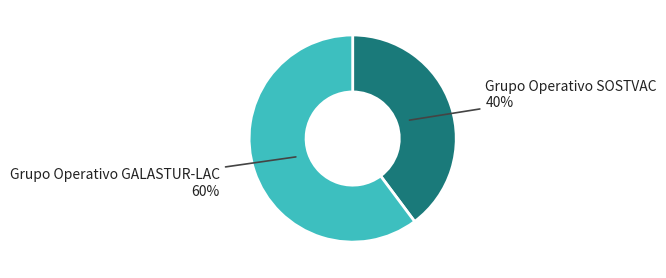

Is the sum of Grupo Operativo GALASTUR-LAC and Grupo Operativo SOSTVAC greater than half?

Yes